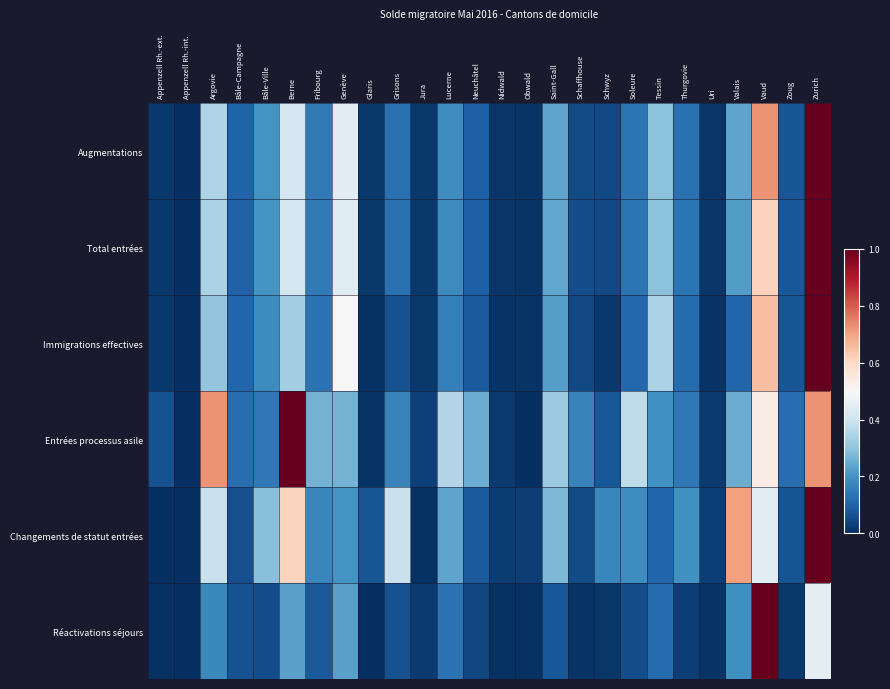

Reading left to right, extract all data points from this chart.

Augmentations: Appenzell Rh.-ext.=0.0	Appenzell Rh.-int.=0.0	Argovie=0.3	Bâle-Campagne=0.1	Bâle-Ville=0.2	Berne=0.4	Fribourg=0.1	Genève=0.4	Glaris=0.0	Grisons=0.1	Jura=0.0	Lucerne=0.2	Neuchâtel=0.1	Nidwald=0.0	Obwald=0.0	Saint-Gall=0.2	Schaffhouse=0.1	Schwyz=0.0	Soleure=0.1	Tessin=0.3	Thurgovie=0.1	Uri=0.0	Valais=0.2	Vaud=0.7	Zoug=0.1	Zurich=1.0
Total entrées: Appenzell Rh.-ext.=0.0	Appenzell Rh.-int.=0.0	Argovie=0.3	Bâle-Campagne=0.1	Bâle-Ville=0.2	Berne=0.4	Fribourg=0.1	Genève=0.4	Glaris=0.0	Grisons=0.1	Jura=0.0	Lucerne=0.2	Neuchâtel=0.1	Nidwald=0.0	Obwald=0.0	Saint-Gall=0.2	Schaffhouse=0.1	Schwyz=0.0	Soleure=0.1	Tessin=0.3	Thurgovie=0.1	Uri=0.0	Valais=0.2	Vaud=0.6	Zoug=0.1	Zurich=1.0
Immigrations effectives: Appenzell Rh.-ext.=0.0	Appenzell Rh.-int.=0.0	Argovie=0.3	Bâle-Campagne=0.1	Bâle-Ville=0.2	Berne=0.3	Fribourg=0.1	Genève=0.5	Glaris=0.0	Grisons=0.1	Jura=0.0	Lucerne=0.2	Neuchâtel=0.1	Nidwald=0.0	Obwald=0.0	Saint-Gall=0.2	Schaffhouse=0.0	Schwyz=0.0	Soleure=0.1	Tessin=0.3	Thurgovie=0.1	Uri=0.0	Valais=0.1	Vaud=0.6	Zoug=0.1	Zurich=1.0
Entrées processus asile: Appenzell Rh.-ext.=0.1	Appenzell Rh.-int.=0.0	Argovie=0.7	Bâle-Campagne=0.1	Bâle-Ville=0.1	Berne=1.0	Fribourg=0.3	Genève=0.3	Glaris=0.0	Grisons=0.2	Jura=0.0	Lucerne=0.4	Neuchâtel=0.3	Nidwald=0.0	Obwald=0.0	Saint-Gall=0.3	Schaffhouse=0.2	Schwyz=0.1	Soleure=0.4	Tessin=0.2	Thurgovie=0.1	Uri=0.0	Valais=0.3	Vaud=0.5	Zoug=0.1	Zurich=0.7
Changements de statut entrées: Appenzell Rh.-ext.=0.0	Appenzell Rh.-int.=0.0	Argovie=0.4	Bâle-Campagne=0.1	Bâle-Ville=0.3	Berne=0.6	Fribourg=0.2	Genève=0.2	Glaris=0.1	Grisons=0.4	Jura=0.0	Lucerne=0.2	Neuchâtel=0.1	Nidwald=0.0	Obwald=0.0	Saint-Gall=0.3	Schaffhouse=0.1	Schwyz=0.2	Soleure=0.2	Tessin=0.1	Thurgovie=0.2	Uri=0.0	Valais=0.7	Vaud=0.4	Zoug=0.1	Zurich=1.0
Réactivations séjours: Appenzell Rh.-ext.=0.0	Appenzell Rh.-int.=0.0	Argovie=0.2	Bâle-Campagne=0.1	Bâle-Ville=0.1	Berne=0.2	Fribourg=0.1	Genève=0.2	Glaris=0.0	Grisons=0.1	Jura=0.0	Lucerne=0.1	Neuchâtel=0.0	Nidwald=0.0	Obwald=0.0	Saint-Gall=0.1	Schaffhouse=0.0	Schwyz=0.0	Soleure=0.1	Tessin=0.1	Thurgovie=0.0	Uri=0.0	Valais=0.2	Vaud=1.0	Zoug=0.0	Zurich=0.5